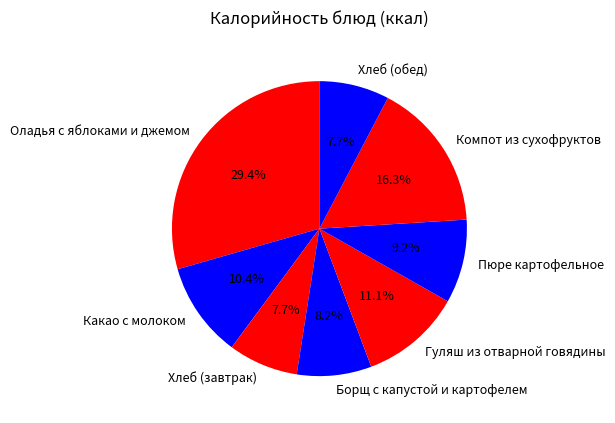

How many slices are in this pie chart?

8